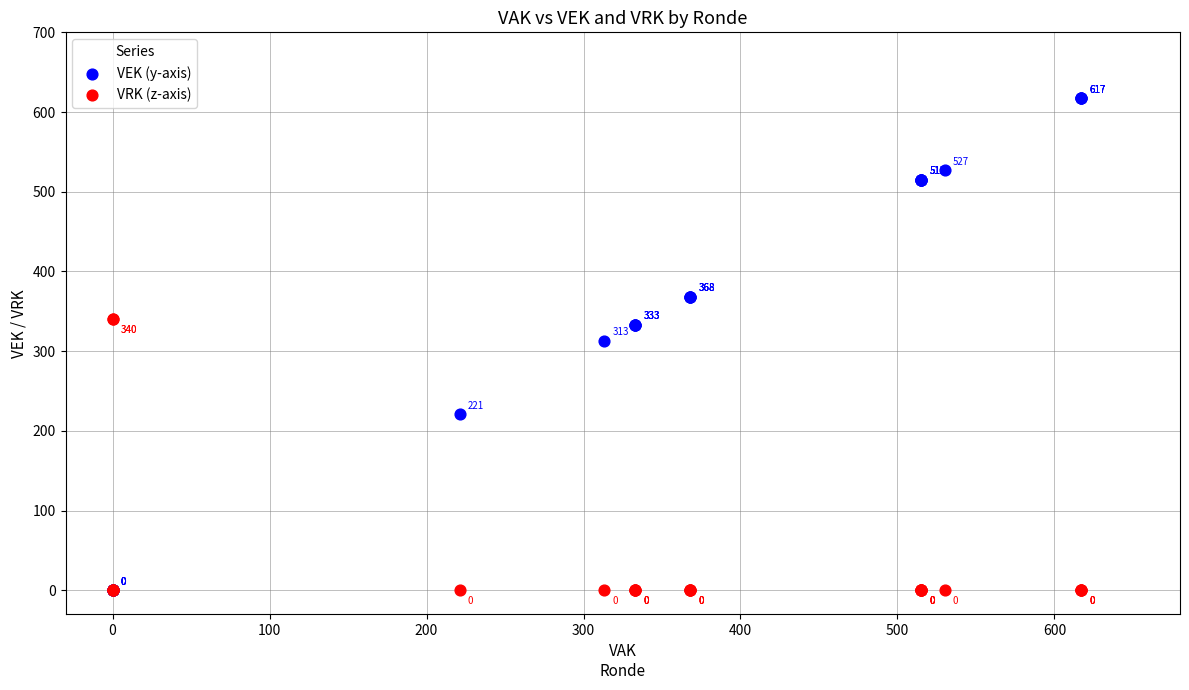

What are all the series names shown in the legend?

VEK (y-axis), VRK (z-axis)